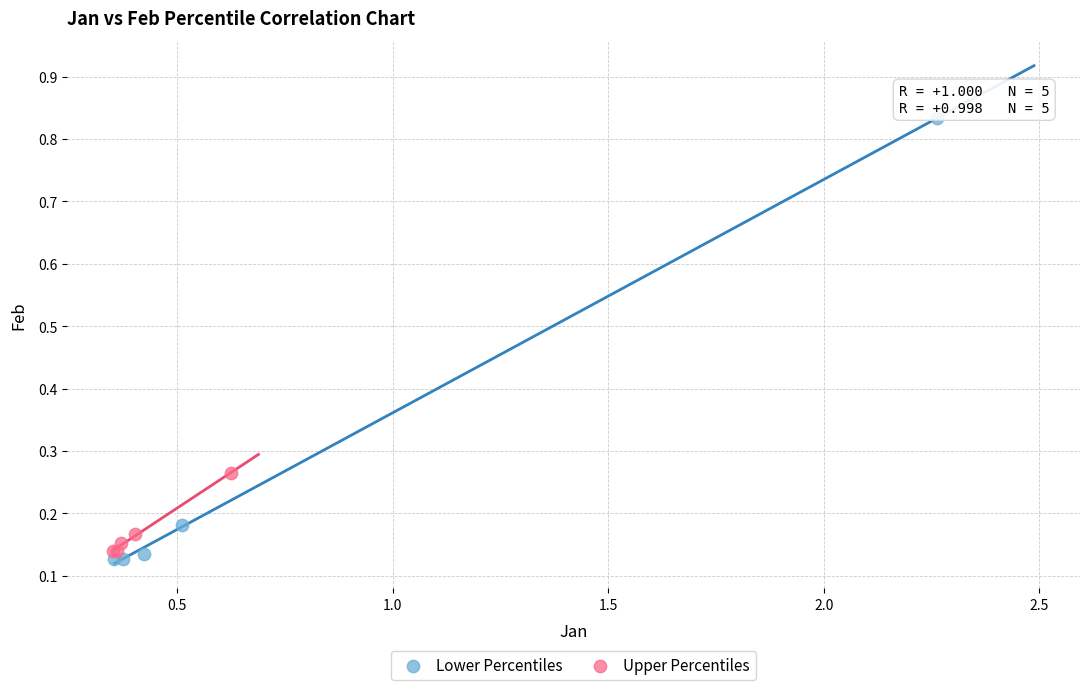

Which series reaches the maximum Y coordinate?

Lower Percentiles